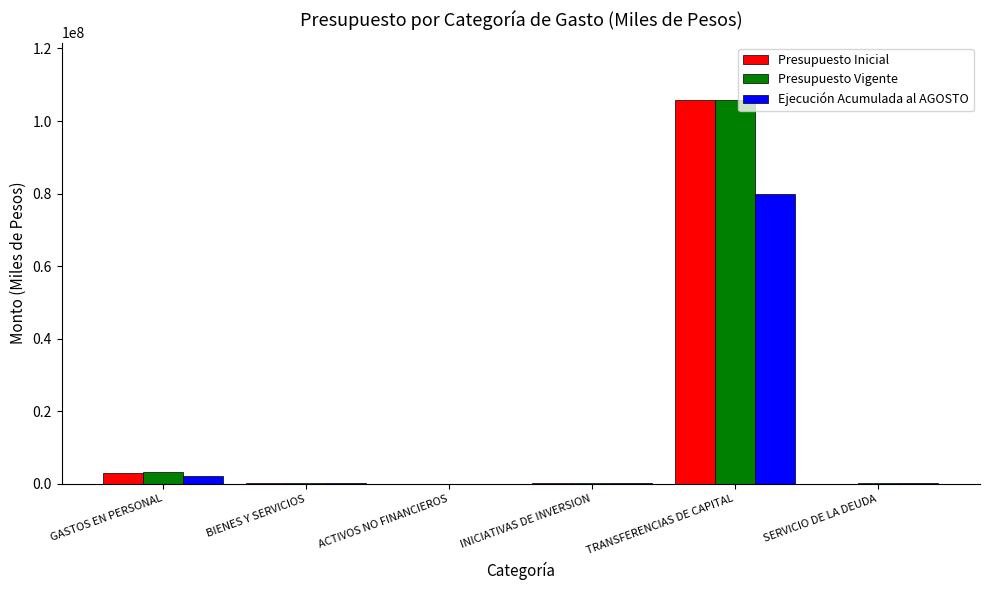

Is the value of Presupuesto Inicial at GASTOS EN PERSONAL greater than the value of Presupuesto Vigente at BIENES Y SERVICIOS?

Yes